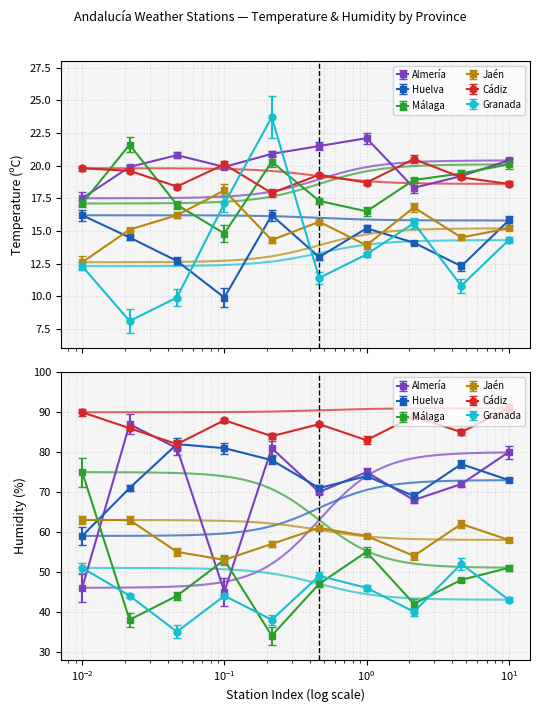

Reading left to right, list all the values displayed in this chart.

Almería: 17.5	19.9	20.8	19.9	20.9	21.5	22.1	18.3	19.2	20.4
Huelva: 16.2	14.5	12.7	9.9	16.2	13.0	15.2	14.1	12.3	15.8
Málaga: 17.1	21.6	17.0	14.8	20.3	17.3	16.5	18.9	19.4	20.1
Jaén: 12.6	15.1	16.2	18.1	14.3	15.7	13.9	16.8	14.5	15.2
Cádiz: 19.8	19.6	18.4	20.1	17.9	19.3	18.7	20.5	19.1	18.6
Granada: 12.3	8.1	9.9	17.1	23.7	11.4	13.2	15.6	10.8	14.3